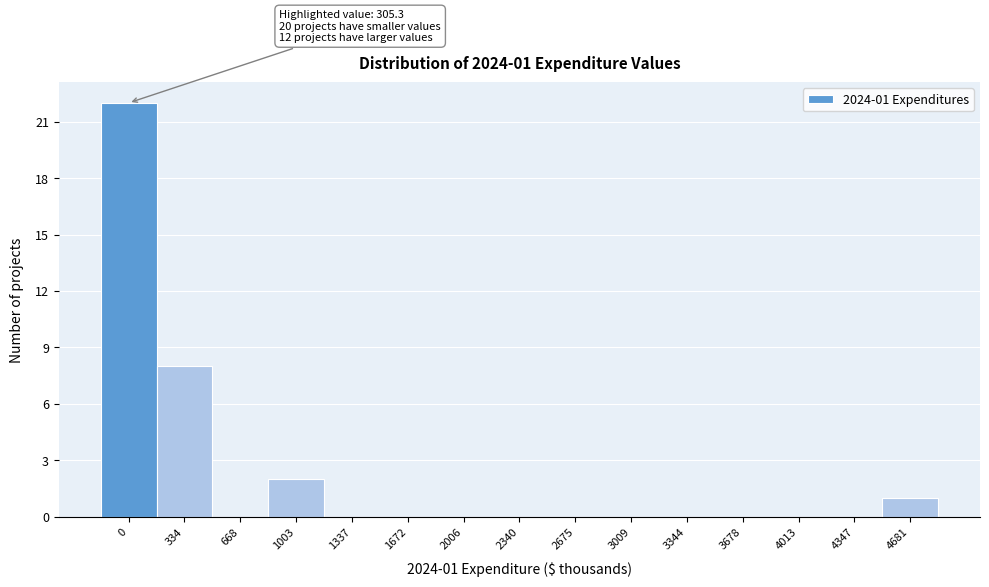

Reading left to right, extract all data points from this chart.

0=22	334=8	668=0	1003=2	1337=0	1672=0	2006=0	2340=0	2675=0	3009=0	3344=0	3678=0	4013=0	4347=0	4681=1